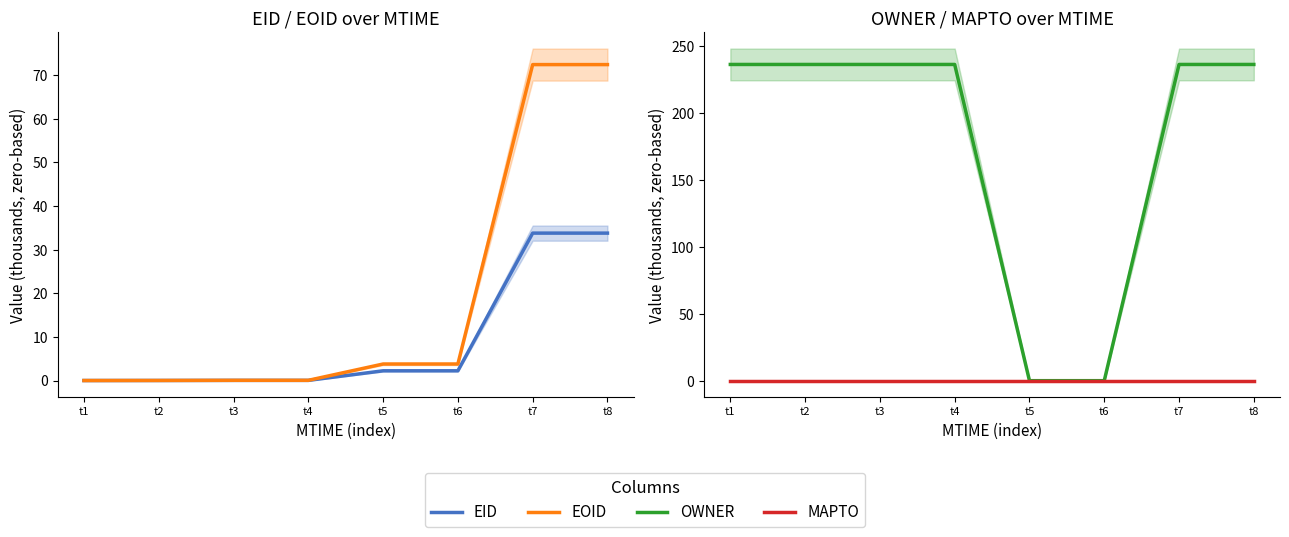

What is the difference between the EID values at t8 and t5?

31.6